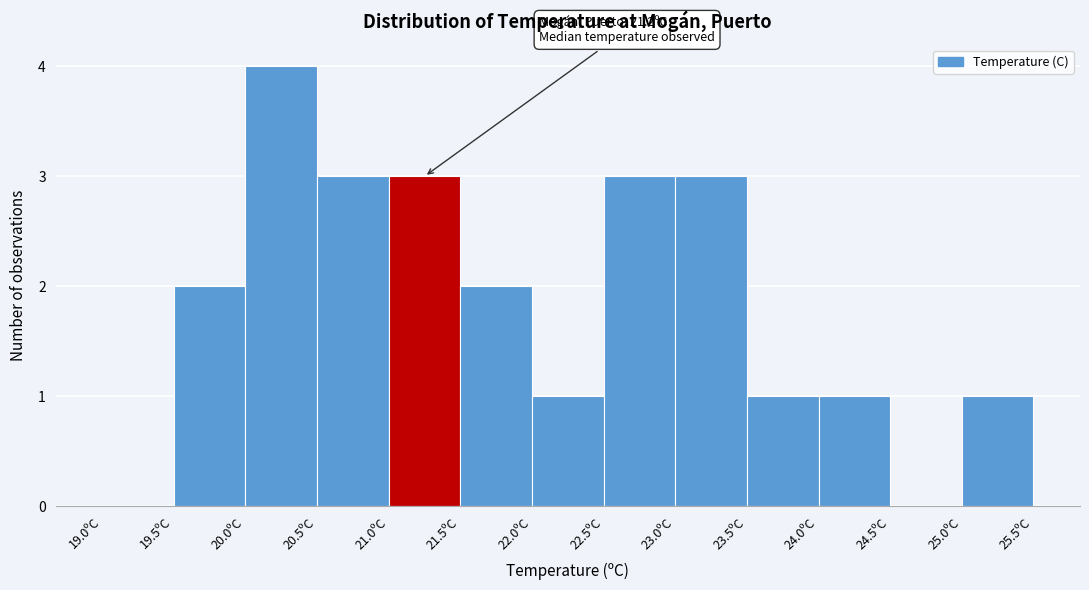

Which range on the x-axis has the tallest bar?

20.0 to 20.5